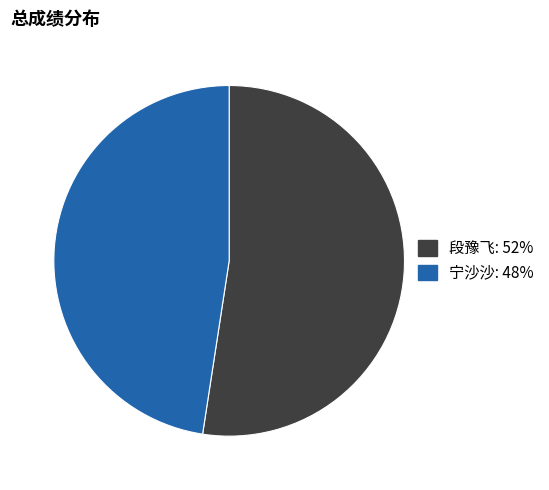

Do 宁沙沙 and 段豫飞 together represent more than half of the pie?

Yes